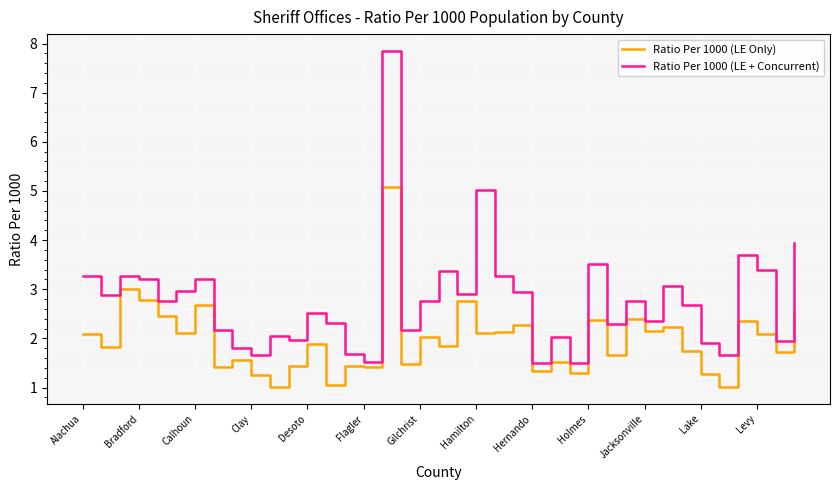

What is the difference between the maximum and minimum values in the Ratio Per 1000 (LE + Concurrent) series?

6.4